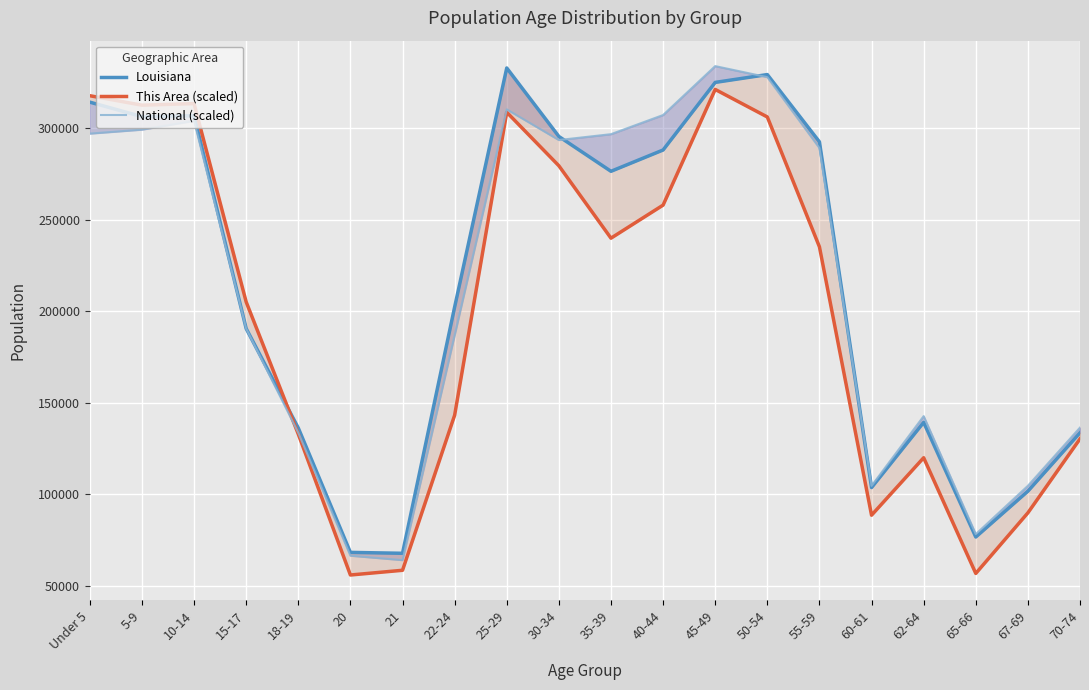

At which category is the sum across all series the highest?

45-49